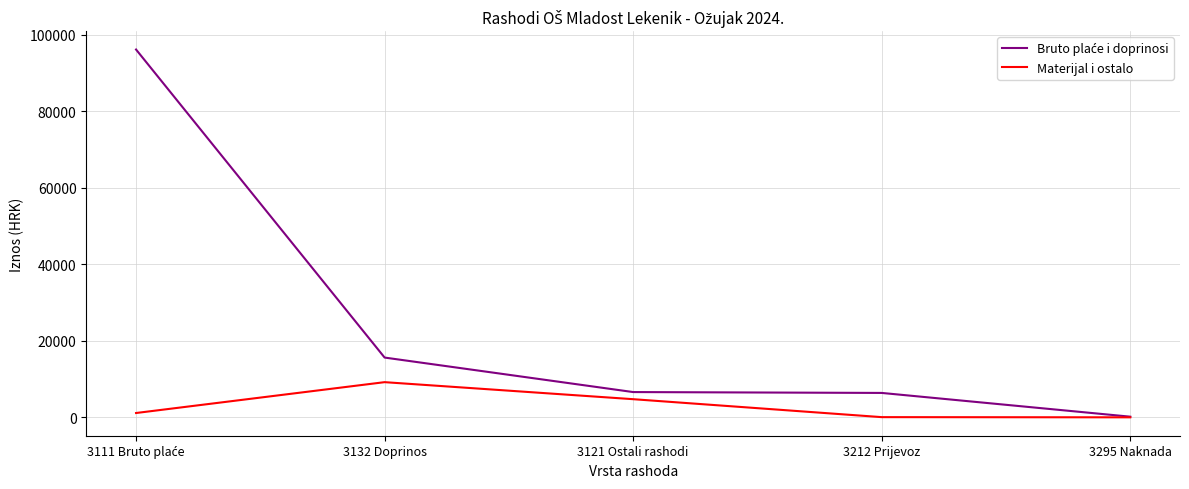

True or false: Materijal i ostalo has a value of 4738.5 at 3121 Ostali rashodi.

True